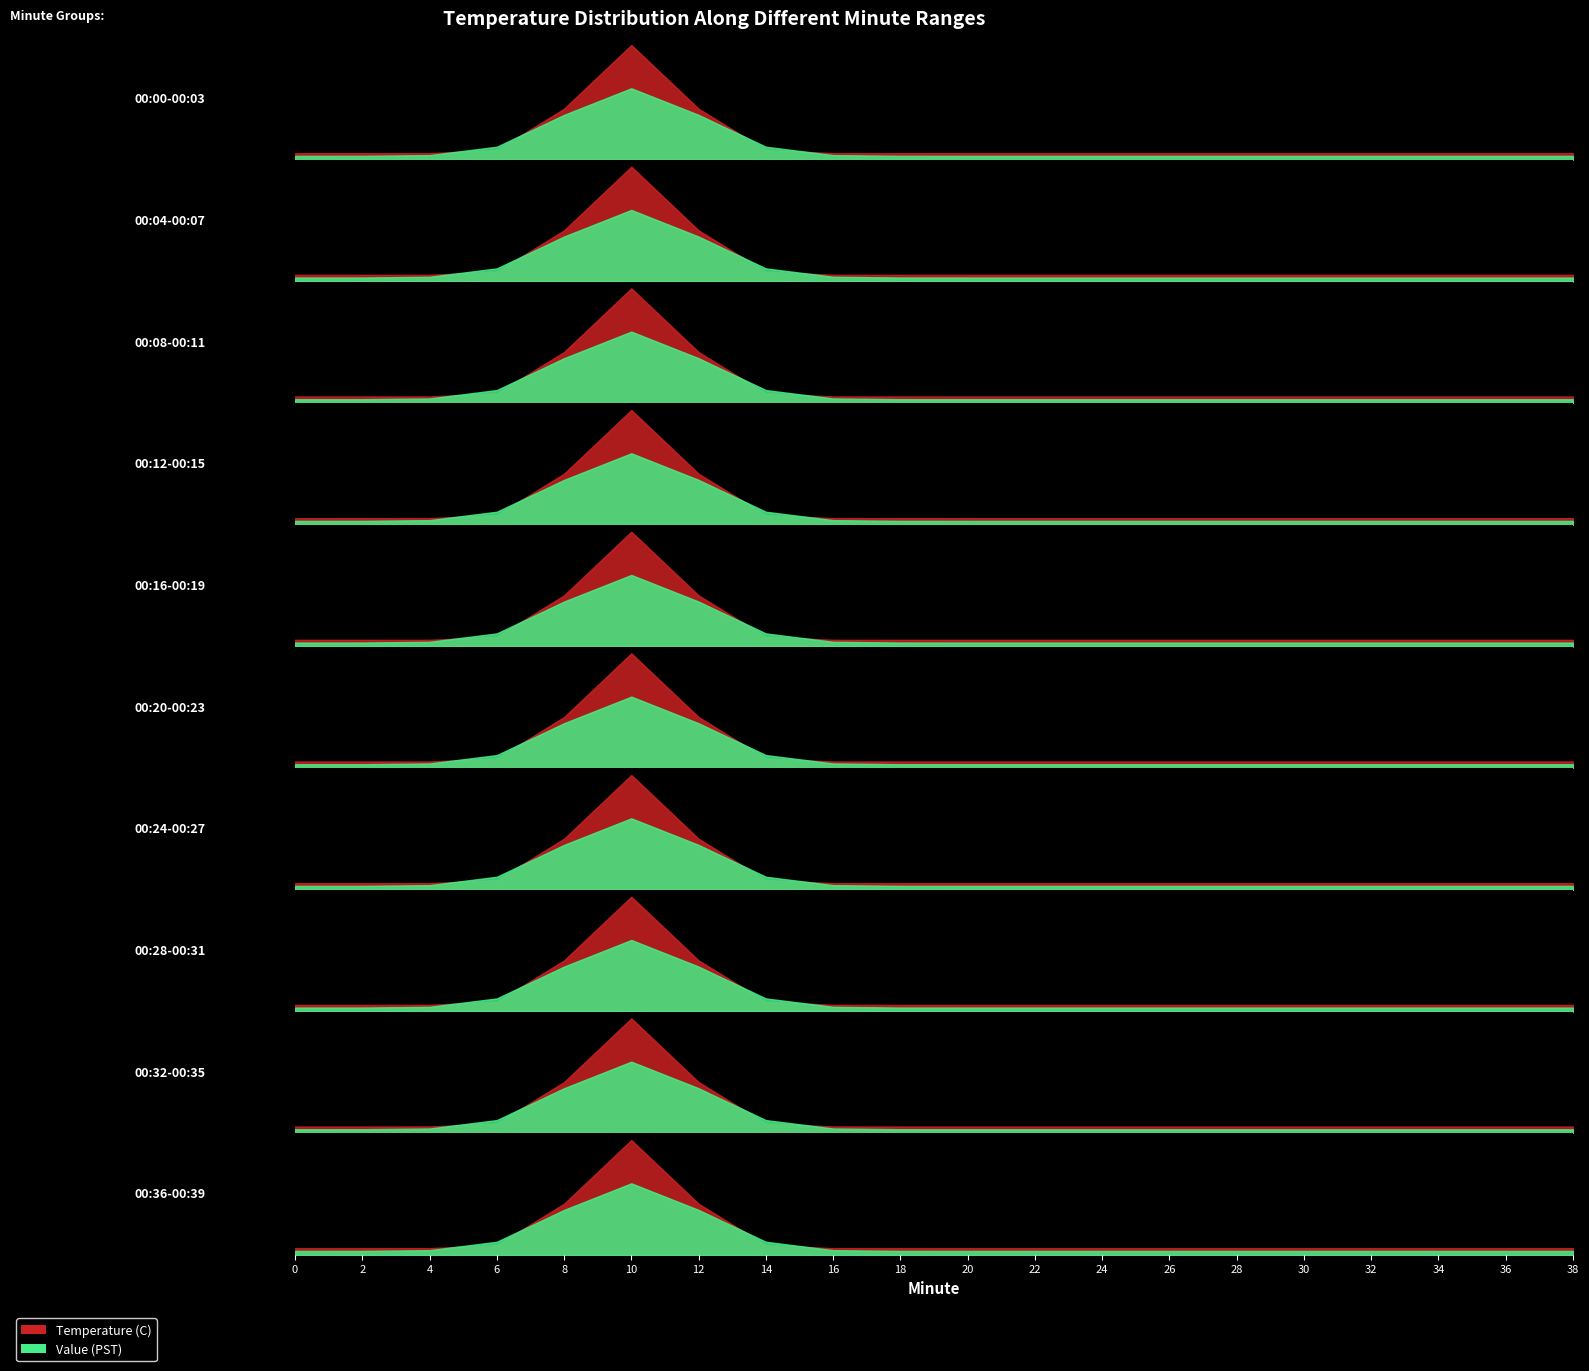

What is the spread (max minus min) of values at 10?

10.6